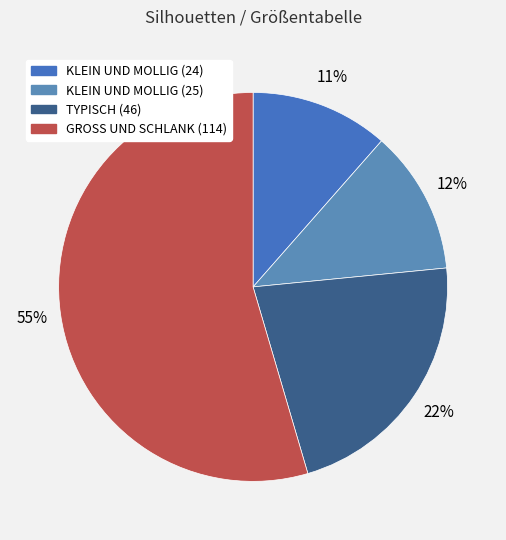

What portion of the pie excludes TYPISCH (46)?

78.0%